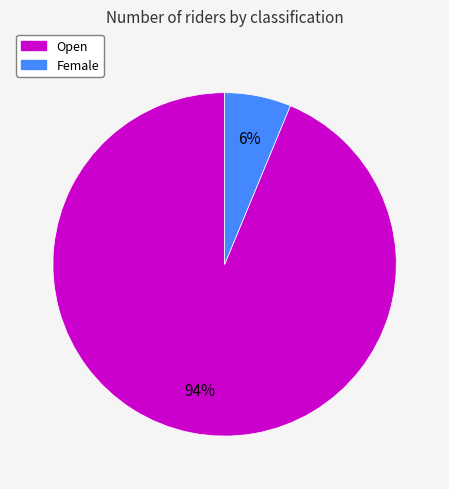

Combined, do Female and Open account for over 50%?

Yes